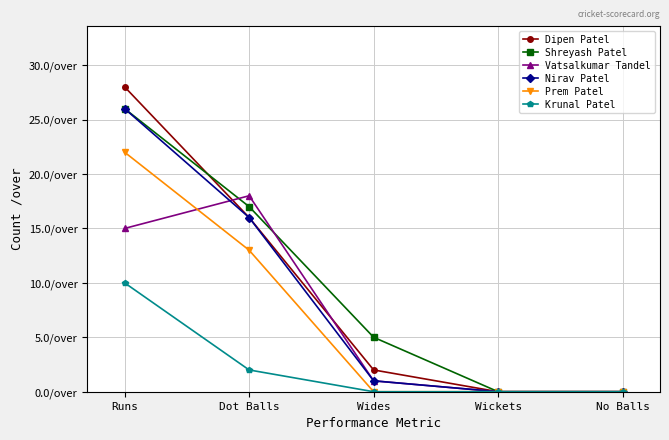

Which series ends up on top after the final intersection of Shreyash Patel and Dipen Patel?

Shreyash Patel